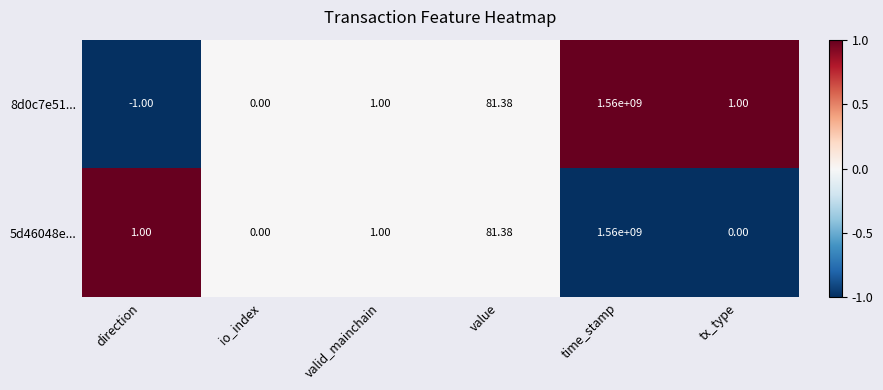

Which series has the largest range (max minus min)?

8d0c7e51...